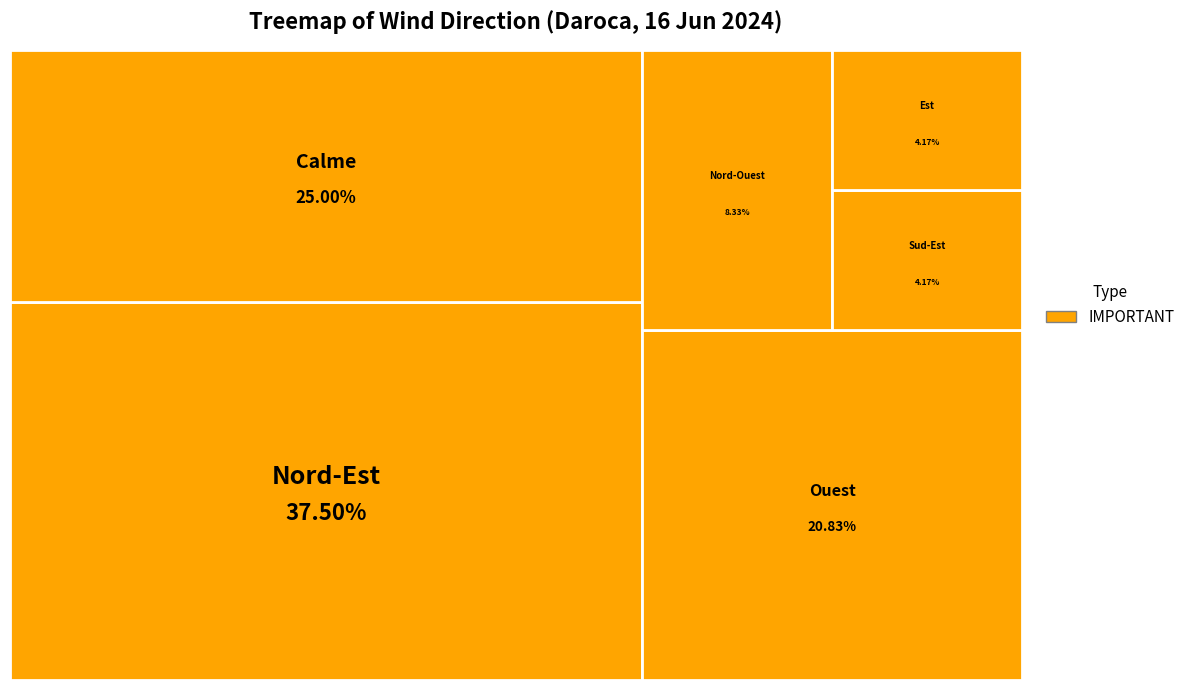

The Ouest slice represents 33% of the pie. True or false?

False